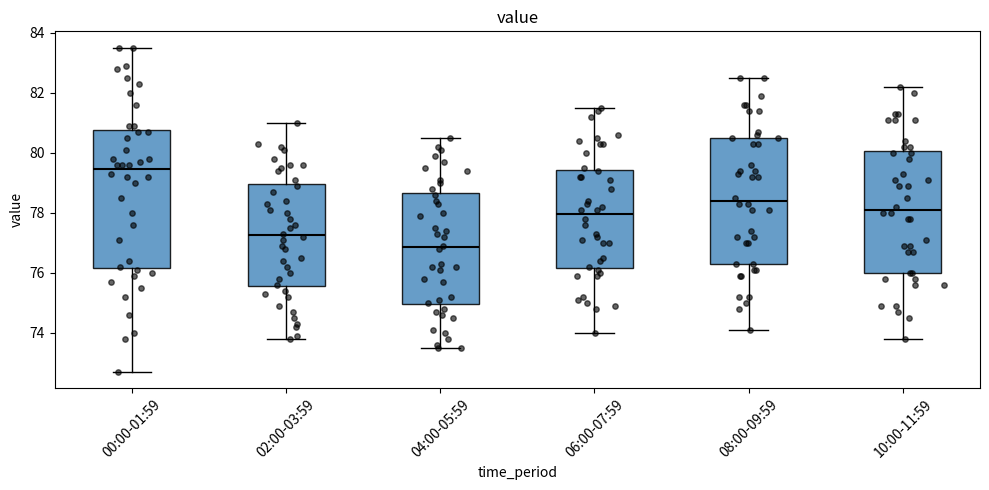

Reading left to right, transcribe this box plot: for each box, give where its median line is, the range the box spans, and where its two whiskers end, as read against the y-axis. The values are not printed on the chart, so give them approximately, as read against the axis.

00:00-01:59: median 79.4, box 76.2 to 80.8, whiskers 72.8 to 83.6
02:00-03:59: median 77.2, box 75.6 to 79.0, whiskers 73.8 to 81.0
04:00-05:59: median 76.8, box 75.0 to 78.6, whiskers 73.6 to 80.6
06:00-07:59: median 78.0, box 76.2 to 79.4, whiskers 74.0 to 81.6
08:00-09:59: median 78.4, box 76.4 to 80.6, whiskers 74.2 to 82.6
10:00-11:59: median 78.2, box 76.0 to 80.0, whiskers 73.8 to 82.2